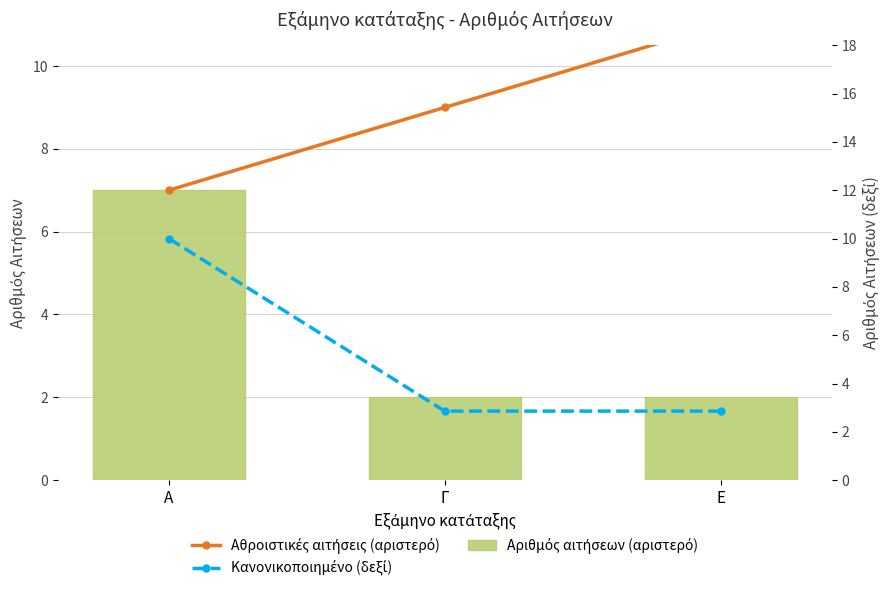

How many groups of bars are there?

3